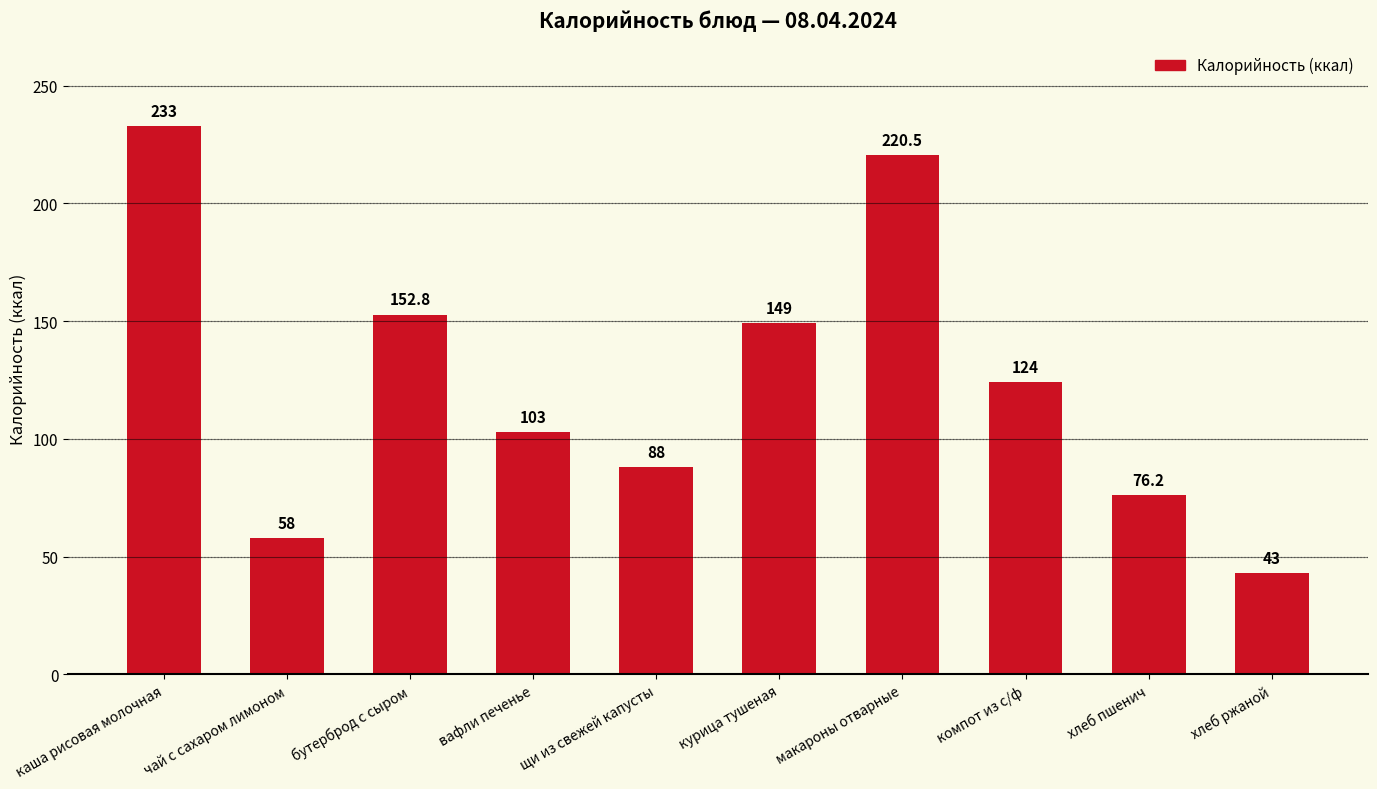

Where does the data first go above 124?

каша рисовая молочная